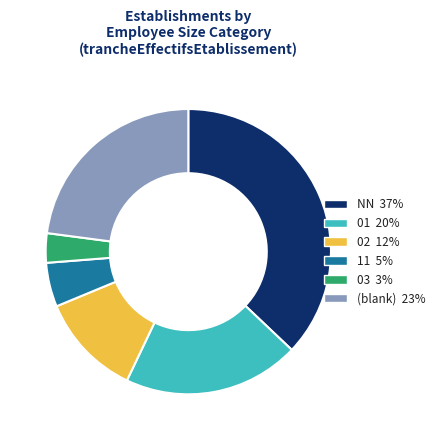

Does any single category account for the majority?

No